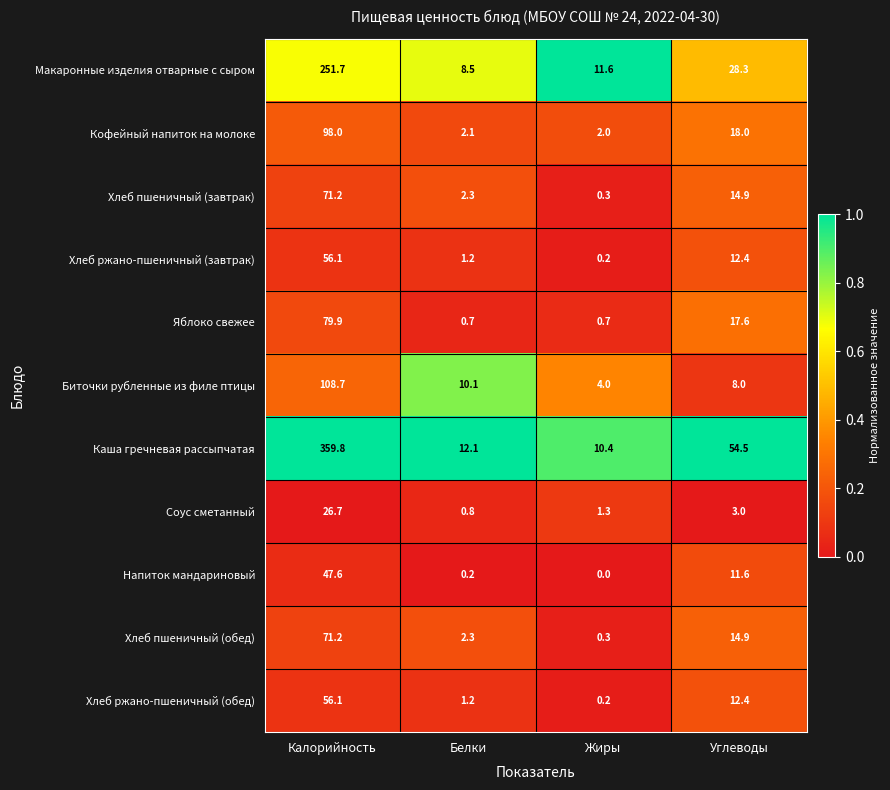

How many data points does each series have?

4